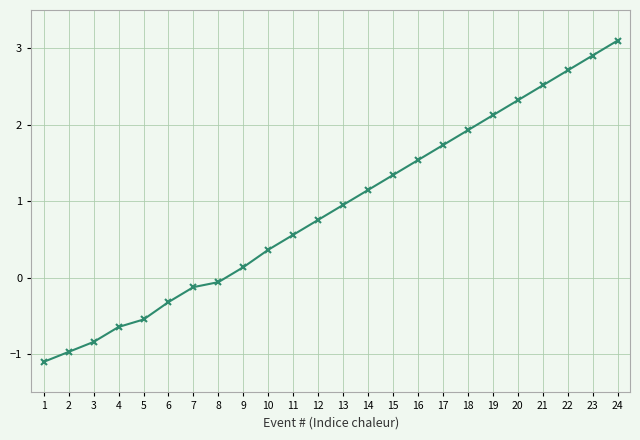

Reading right to left, list all the values displayed in this chart.

24=3.1	23=2.9	22=2.7	21=2.5	20=2.3	19=2.1	18=1.9	17=1.7	16=1.5	15=1.3	14=1.1	13=1.0	12=0.8	11=0.6	10=0.4	9=0.1	8=-0.1	7=-0.1	6=-0.3	5=-0.5	4=-0.6	3=-0.8	2=-1.0	1=-1.1